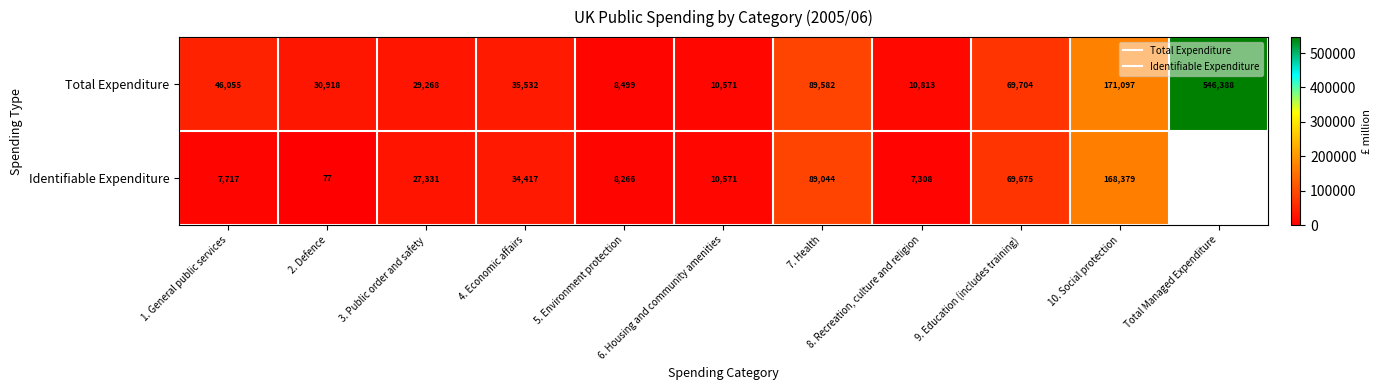

True or false: Total Expenditure has a value of 10571.0 at 6. Housing and community amenities.

True